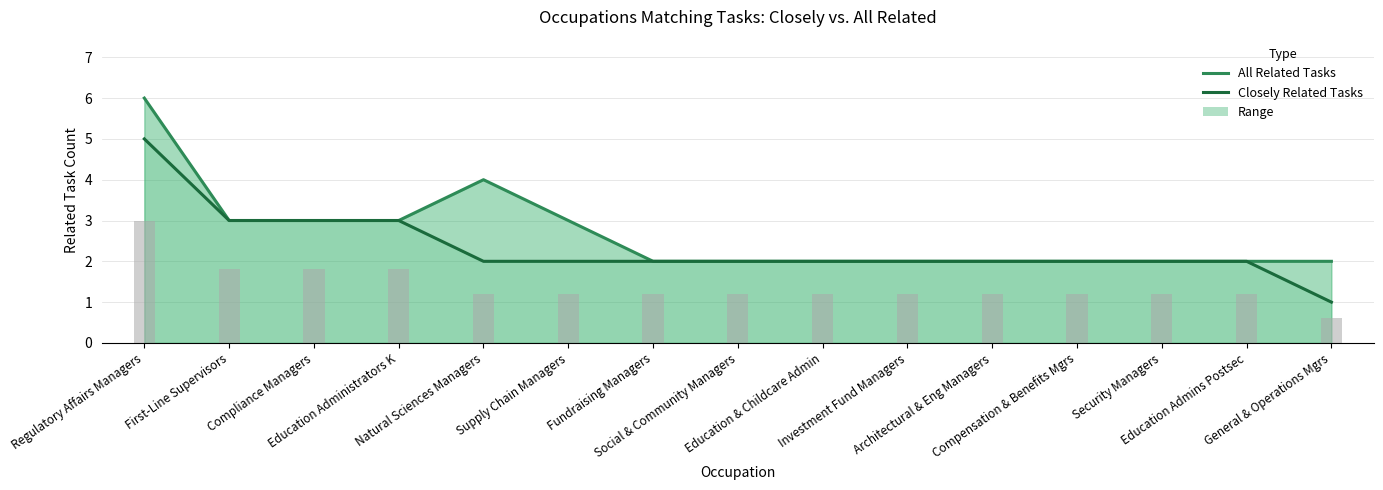

What is the total value across all series at Regulatory Affairs Managers?

11